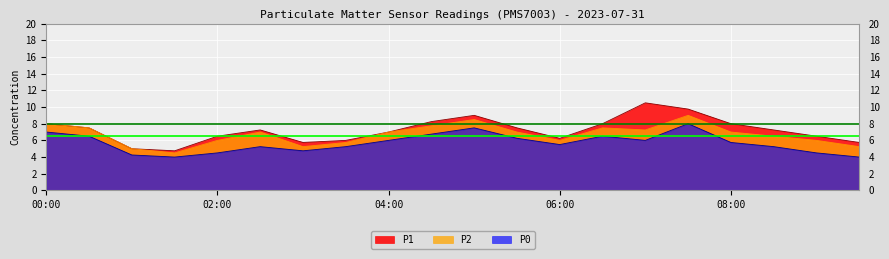

Is it true that P2 equals 11.6 at 04:00?

False